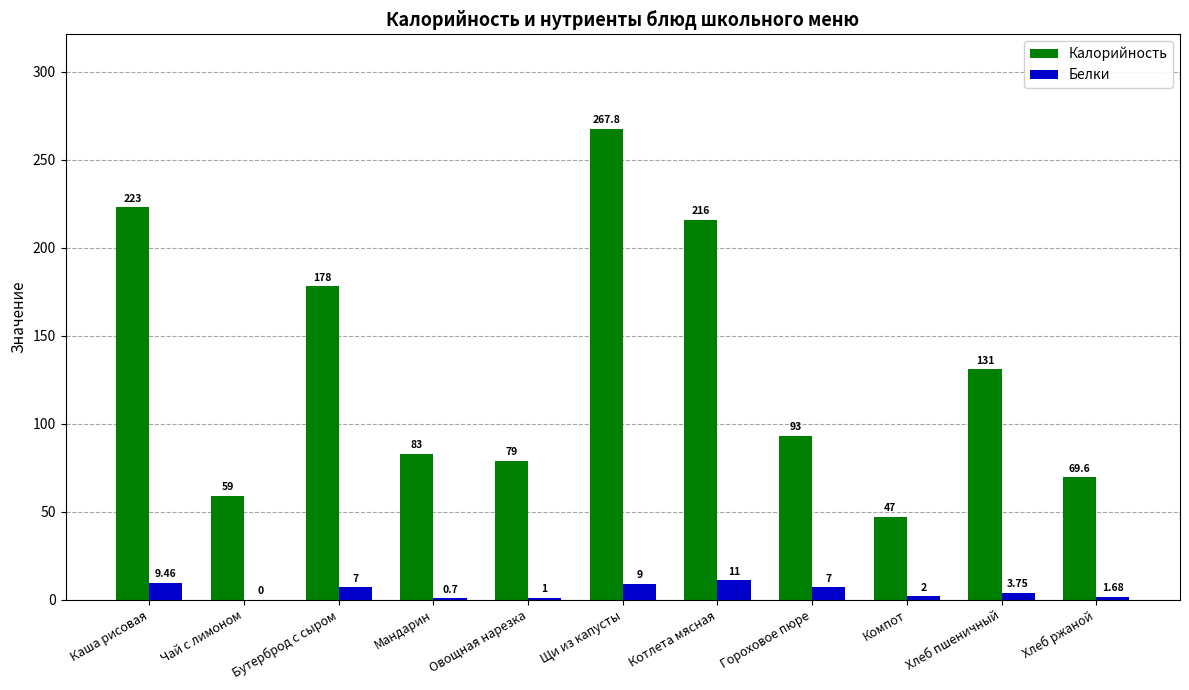

Which category has the highest value in the Калорийность series?

Щи из капусты